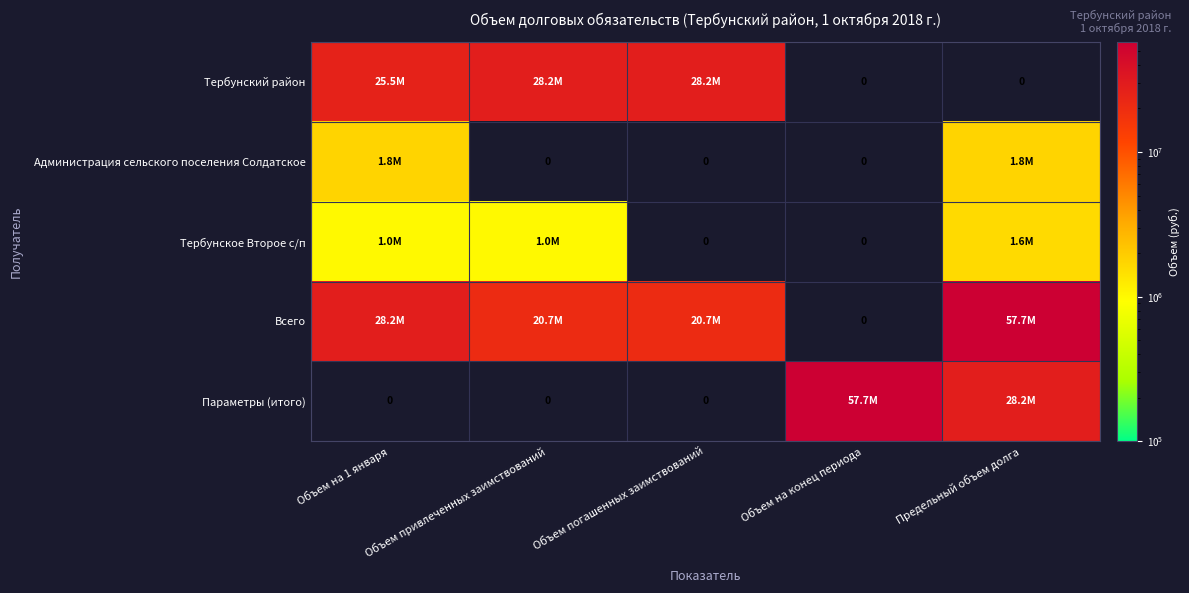

How many positive values does the Параметры (итого) series have?

2